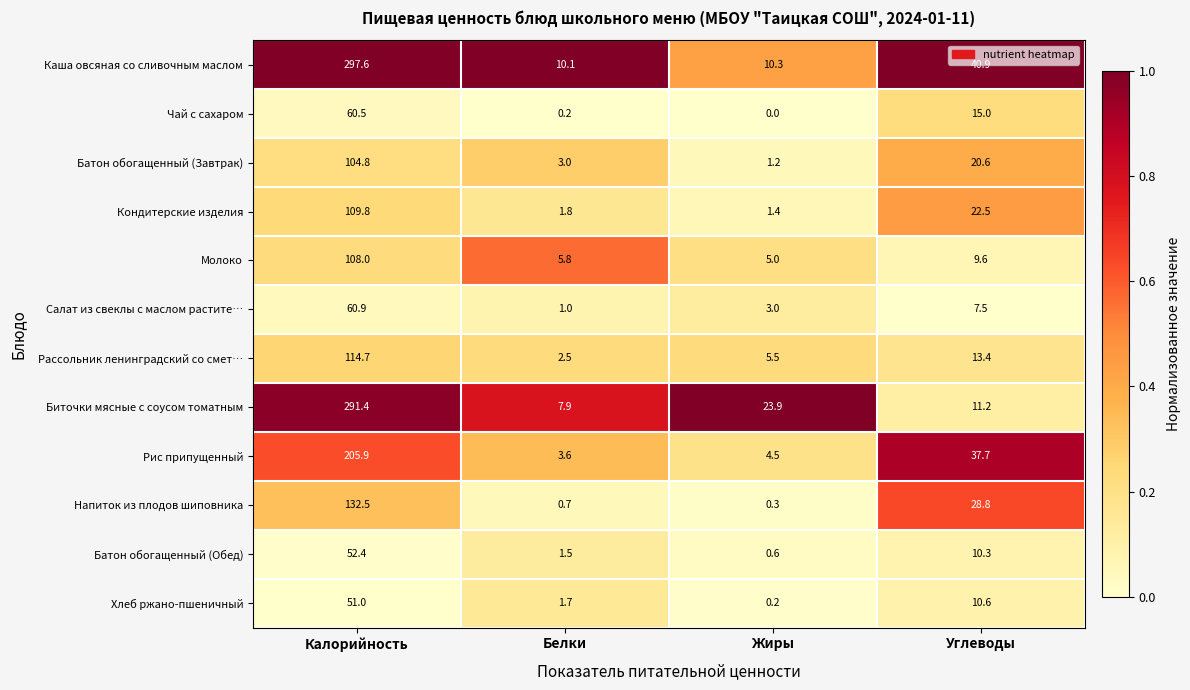

How many categories are shown in the chart?

4